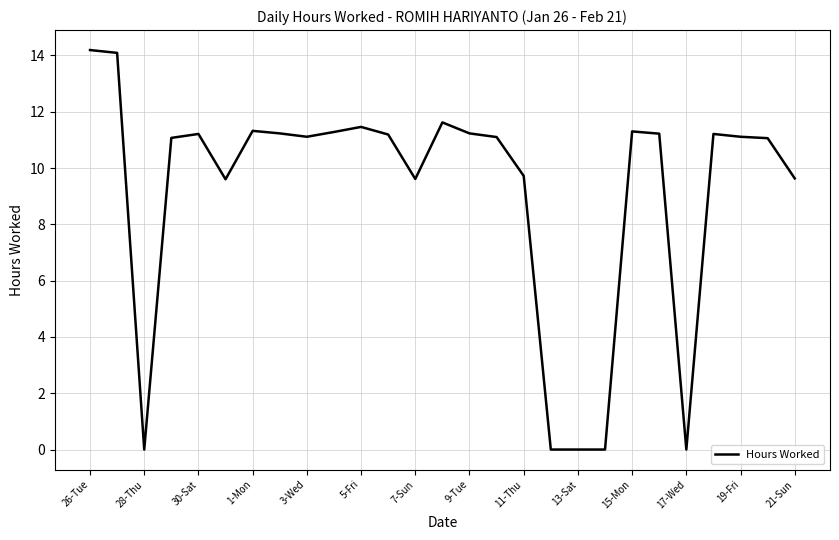

What is the greatest value displayed?

14.2